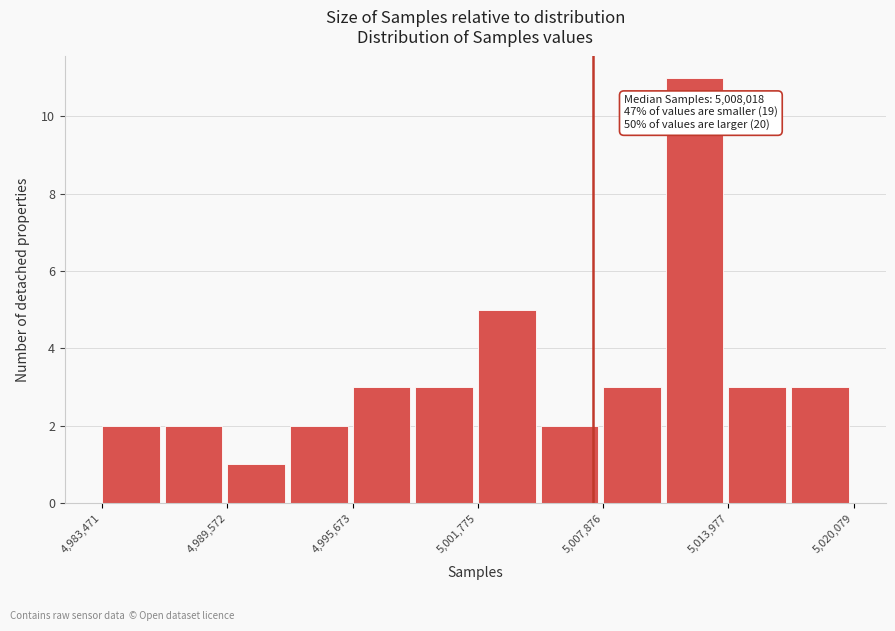

Around what value on the x-axis is the tallest bar? Give the approximate position of its centre, as read against the axis.

5012000